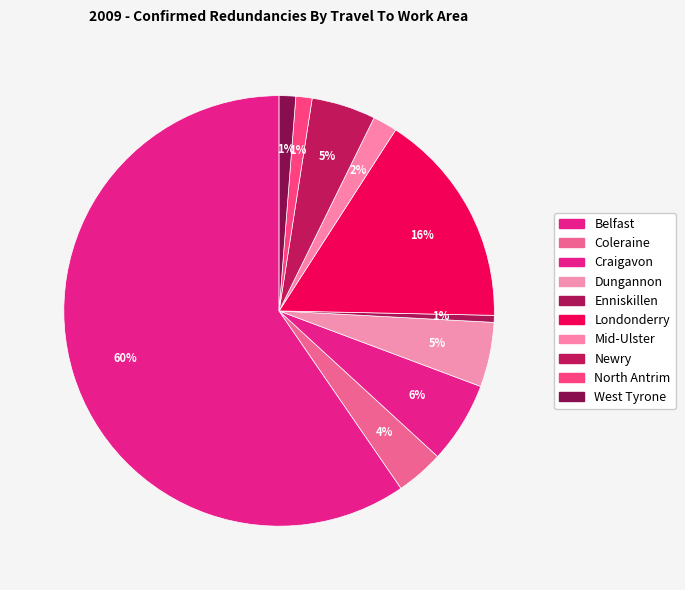

What portion of the pie excludes Newry?

95.2%